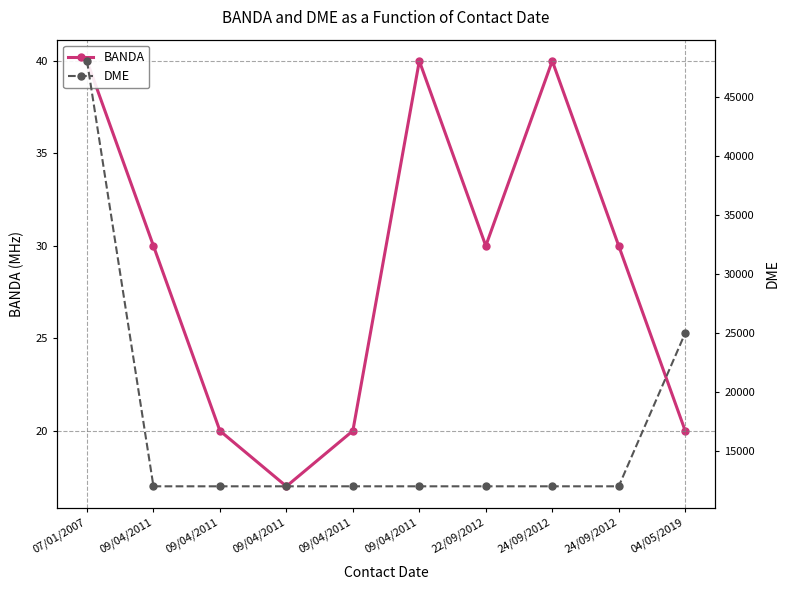

How many interior local peaks does the BANDA series have?

2